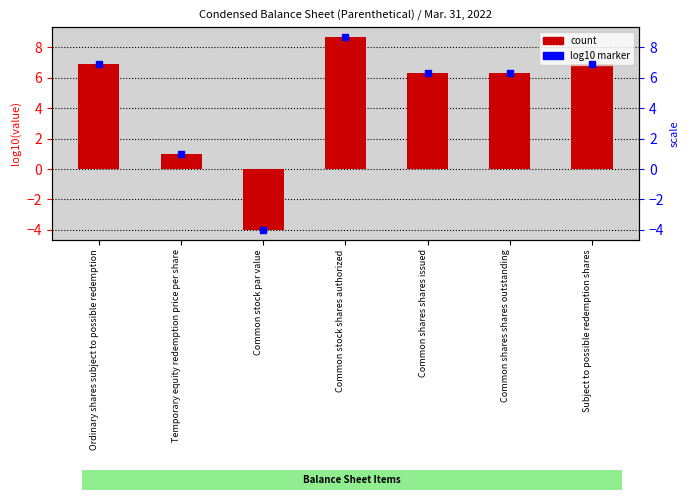

Is it true that the value at Ordinary shares subject to possible redemption is 12.2?

False